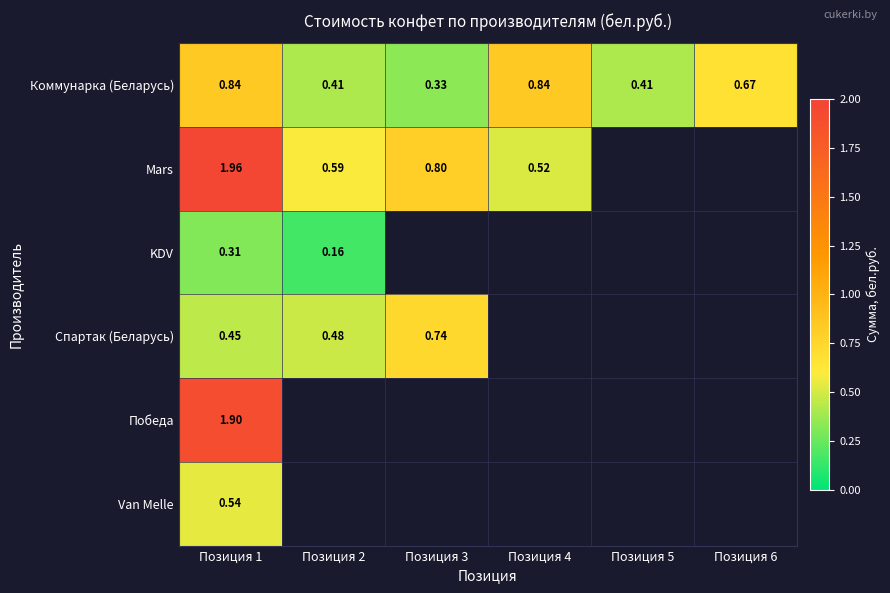

Which label corresponds to the largest value in the chart?

Позиция 1